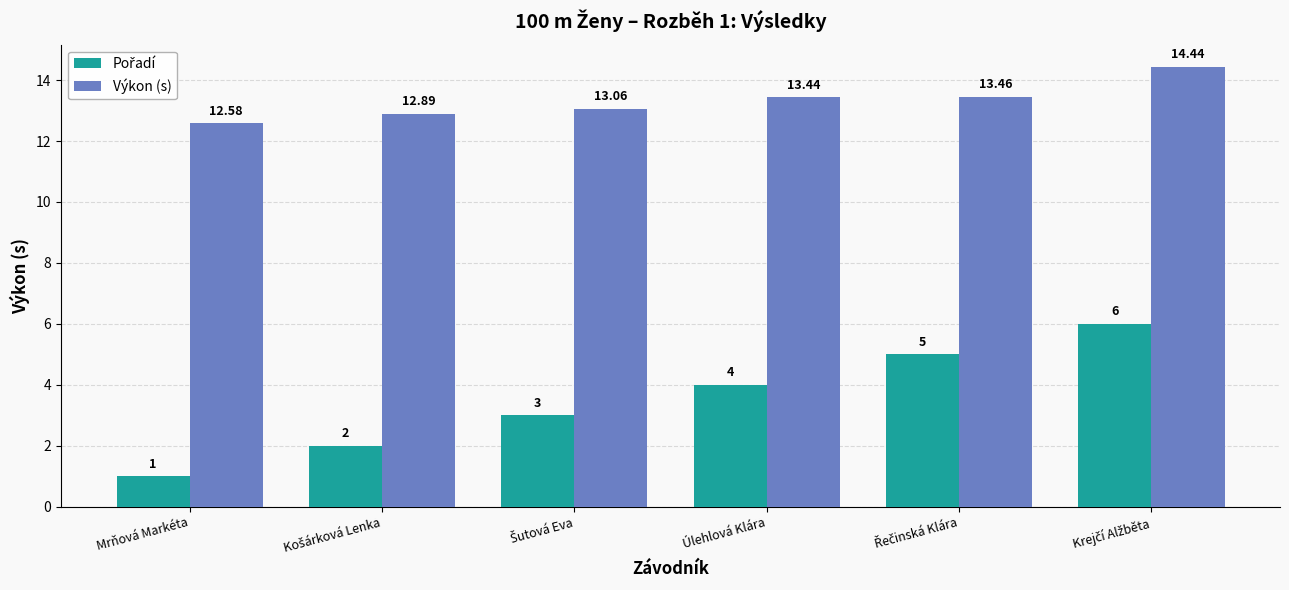

How many bars are there in total?

12